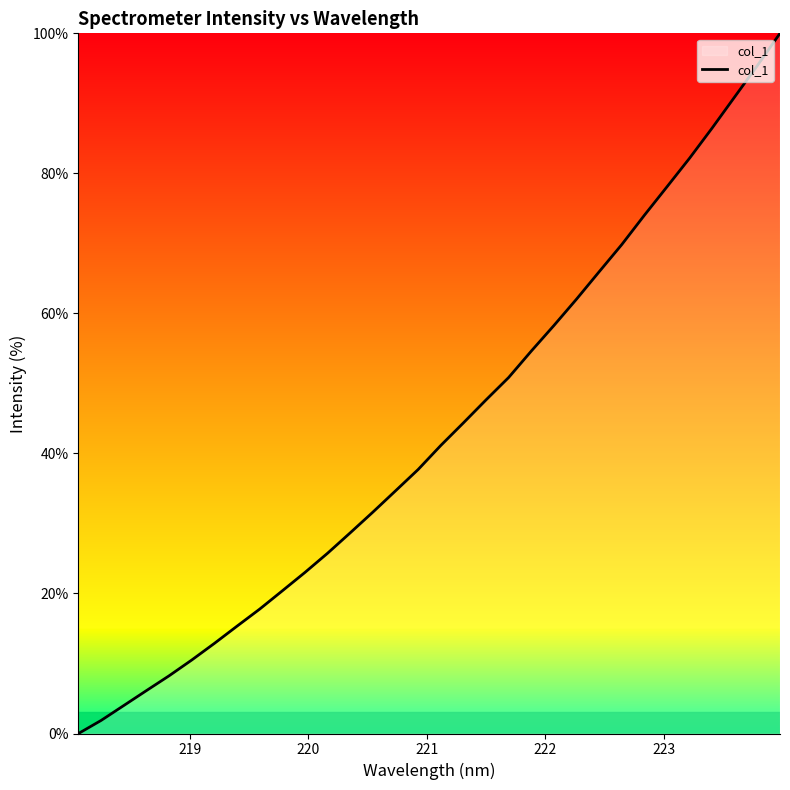

What is the greatest value displayed?

100.0